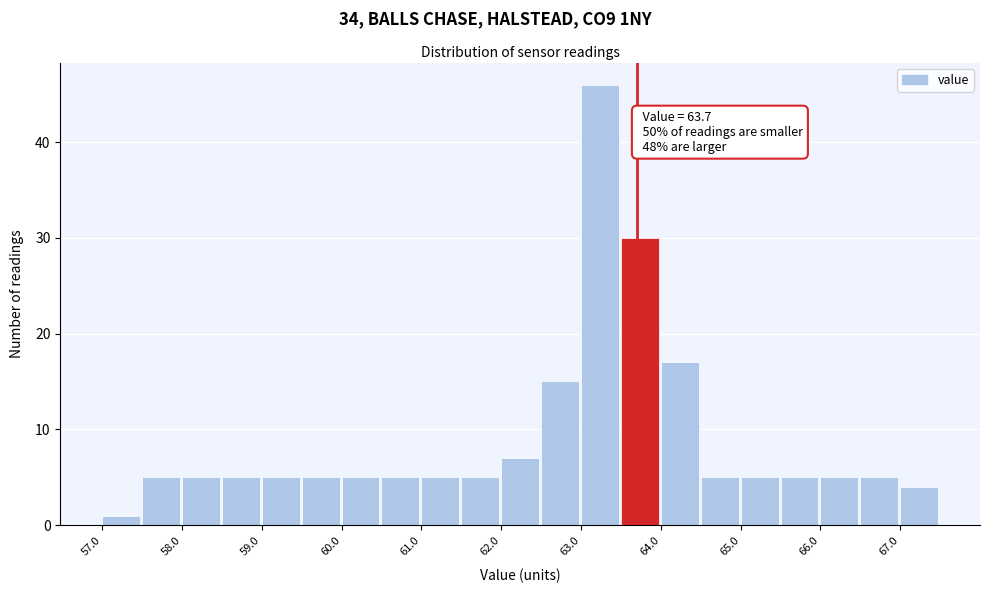

Over which range of the x-axis is the bar tallest?

63.0 to 63.5